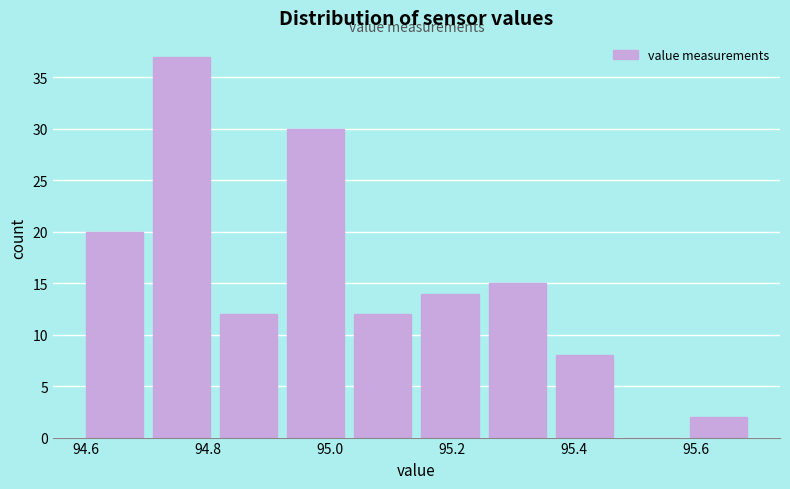

Over which range of the x-axis is the bar tallest?

94.71 to 94.82